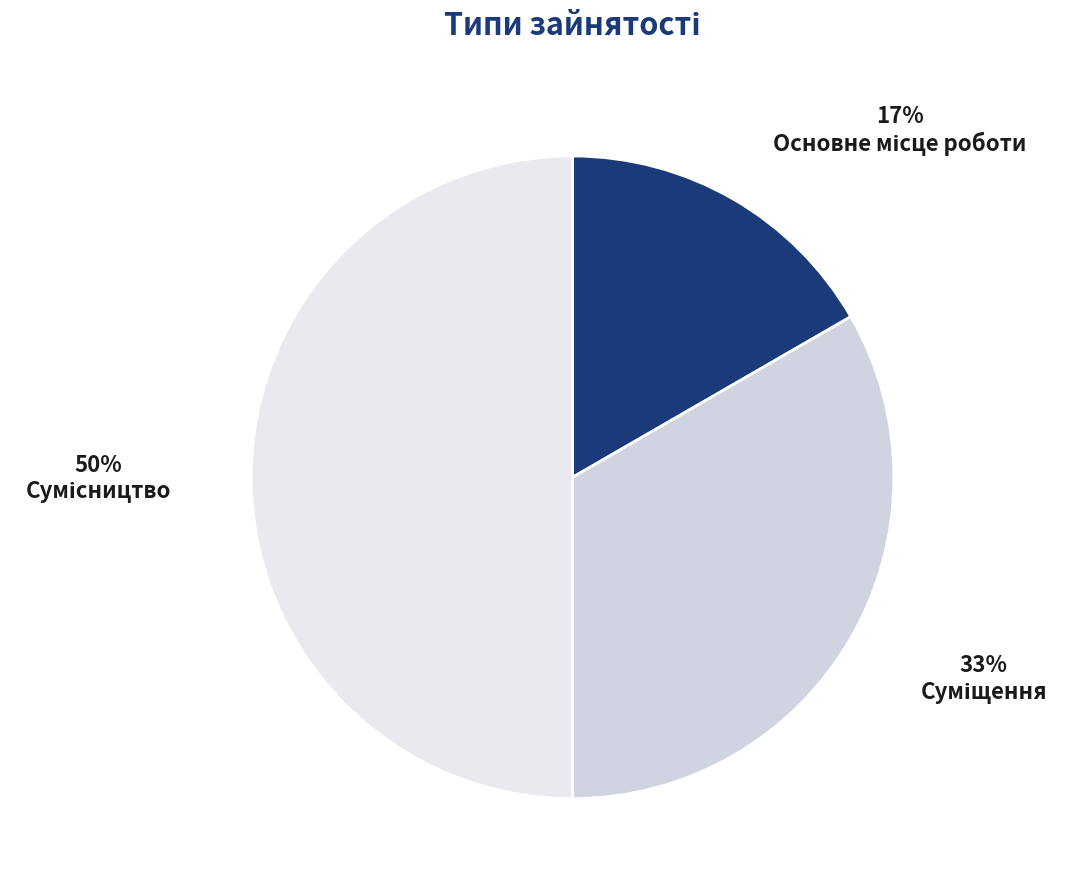

Is the sum of Сумісництво and Основне місце роботи greater than half?

Yes